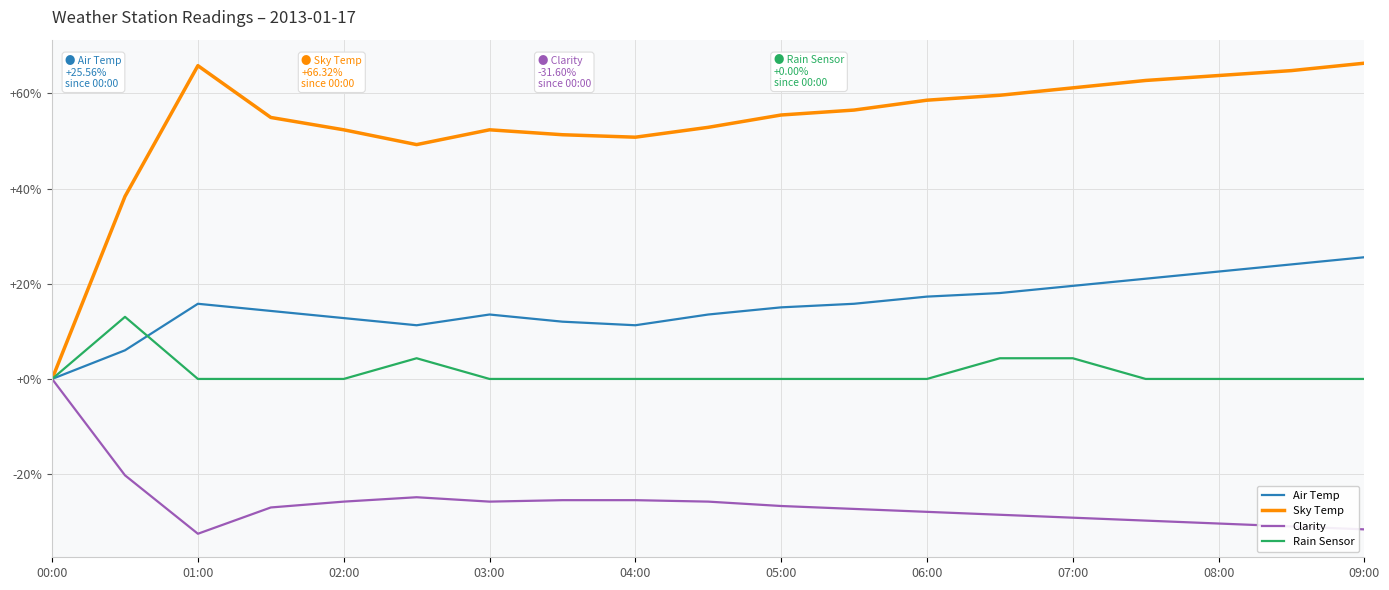

What is the minimum value shown in the chart?

-32.5